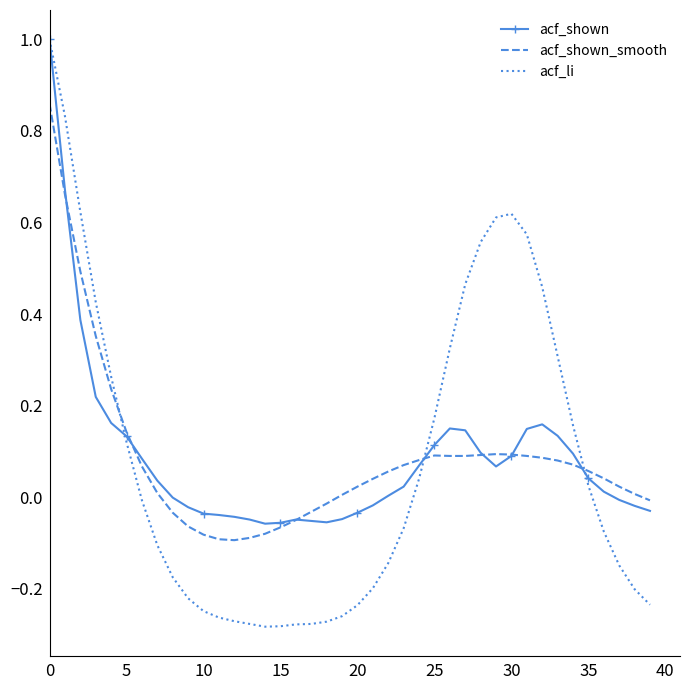

What is the highest value of the acf_li series?

1.0